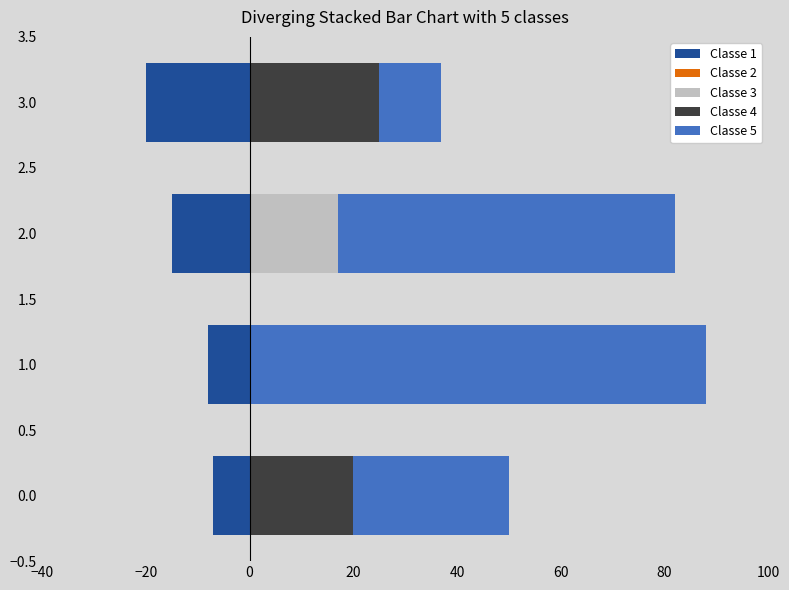

True or false: Classe 5 has a value of 88.7 at 2.0.

False